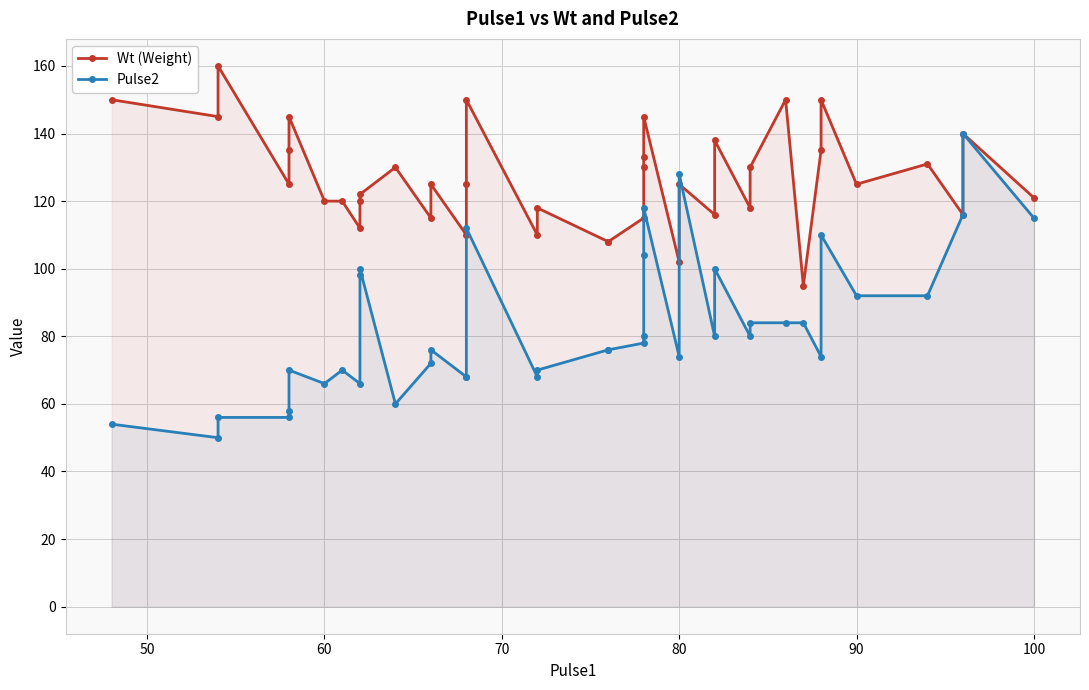

How many times do Wt (Weight) and Pulse2 cross each other?

2